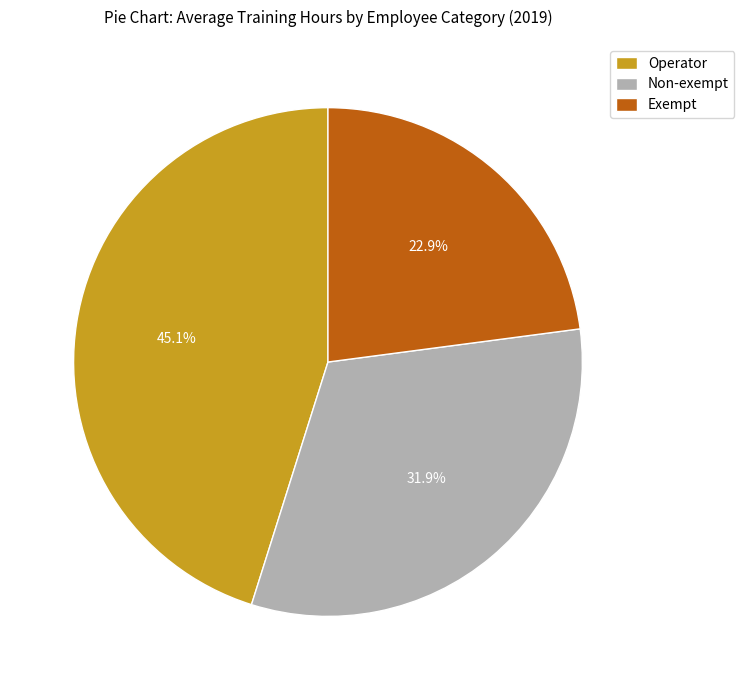

Is there a majority slice in this chart?

No